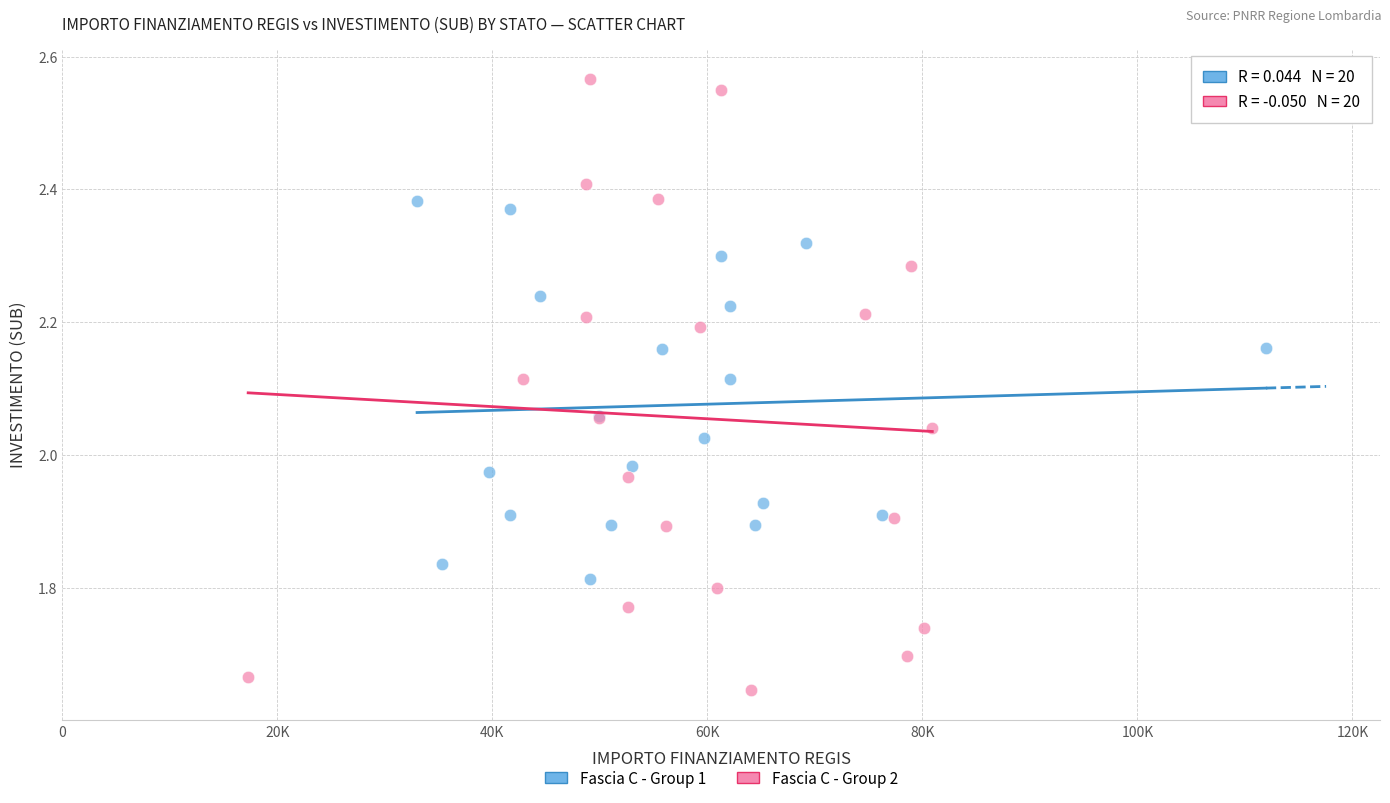

Which series reaches the maximum Y coordinate?

Fascia C - Group 2